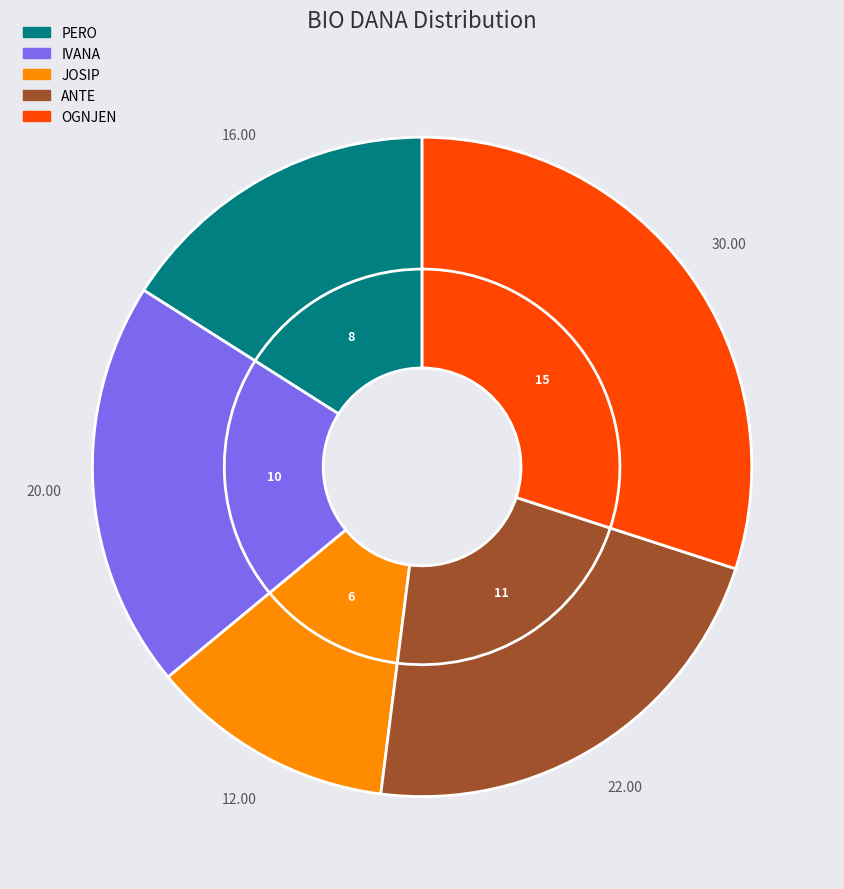

What percentage is the PERO slice, to the nearest percent?

16%